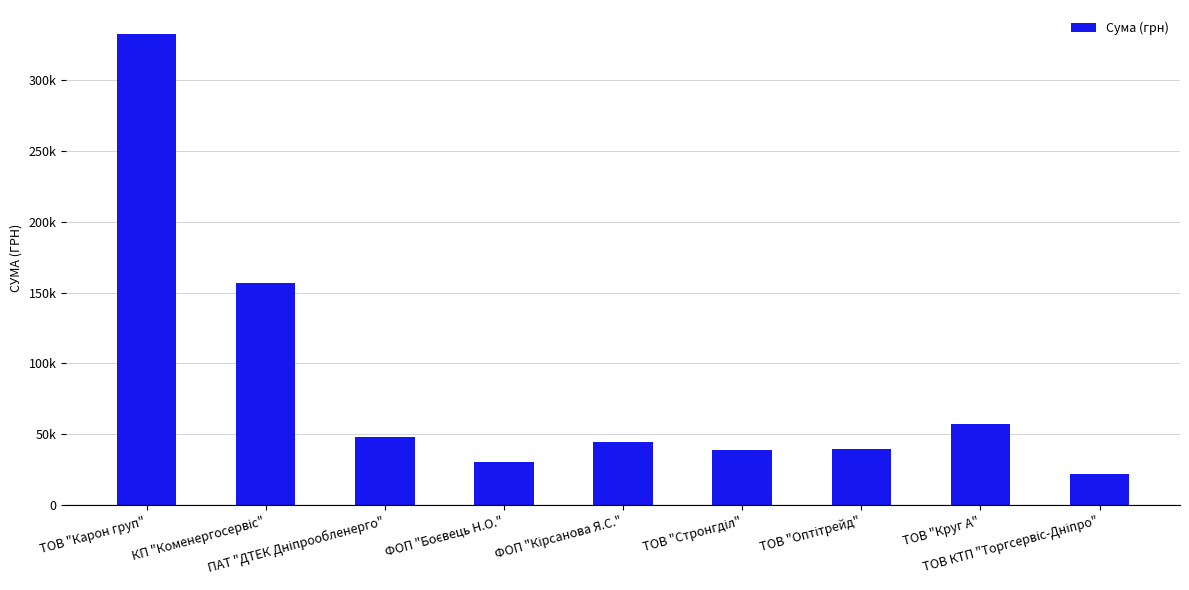

Rank the categories by value from lowest to highest.

ТОВ КТП "Торгсервіс-Дніпро", ФОП "Боєвець Н.О.", ТОВ "Стронгділ", ТОВ "Оптітрейд", ФОП "Кірсанова Я.С.", ПАТ "ДТЕК Дніпрообленерго", ТОВ "Круг А", КП "Коменергосервіс", ТОВ "Карон груп"